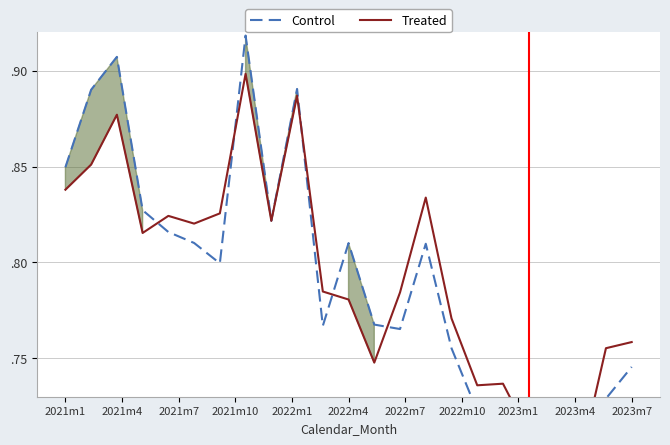

What is the average value of the Control series?

0.8